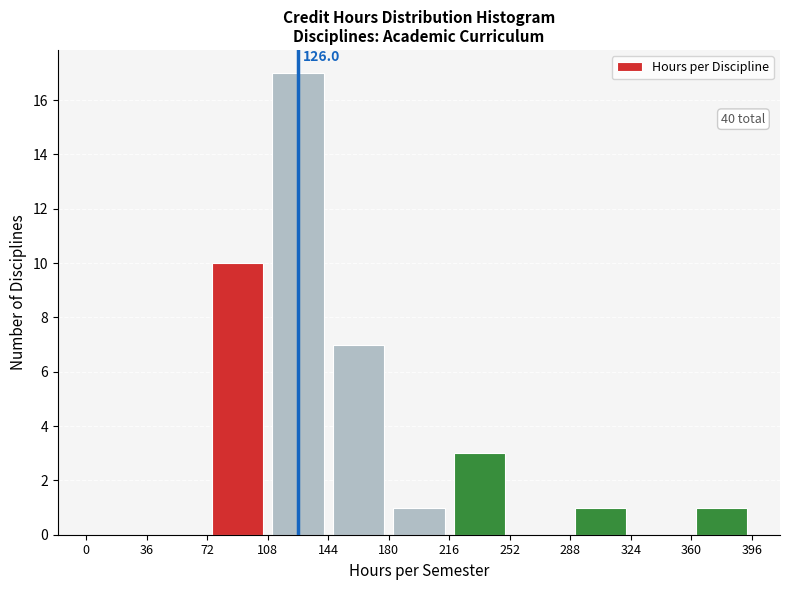

Which range on the x-axis has the tallest bar?

108 to 144